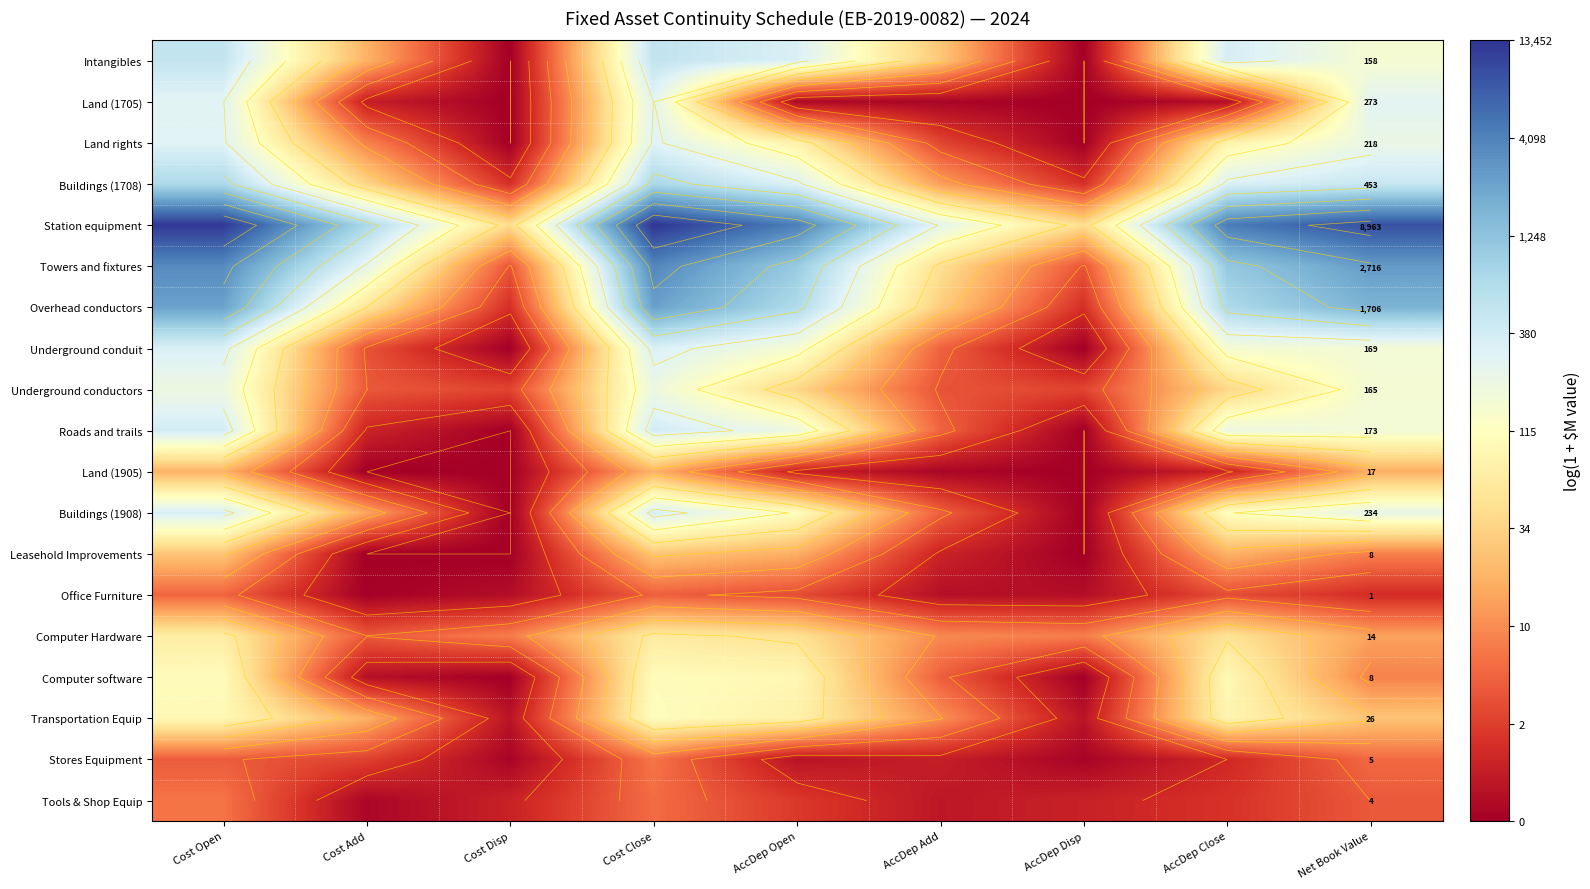

What is the difference between the Computer Hardware values at Cost Close and Net Book Value?

1.5